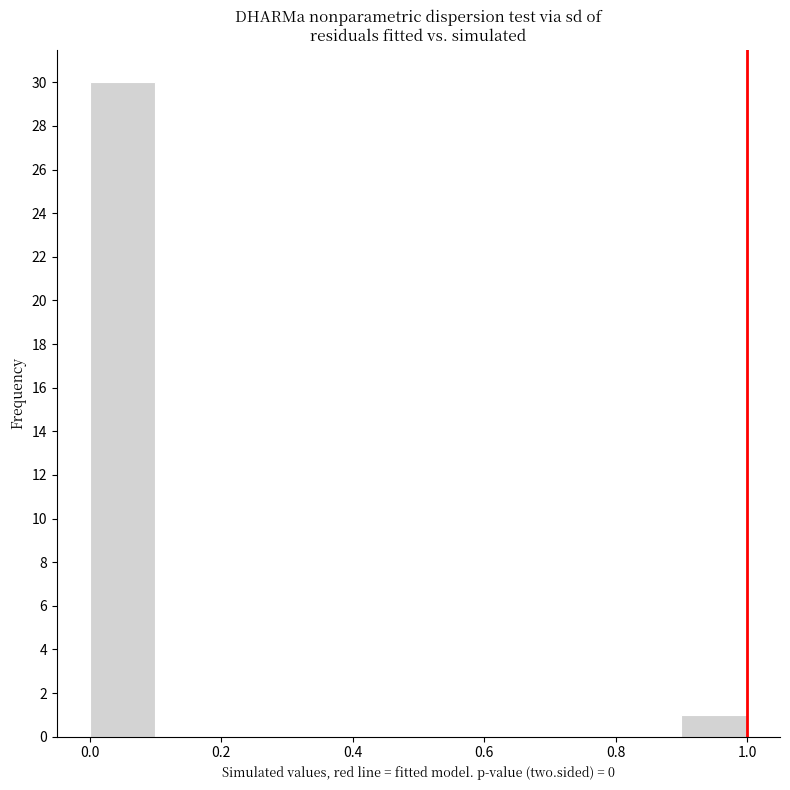

Over which range of the x-axis is the bar tallest?

0.0 to 0.1